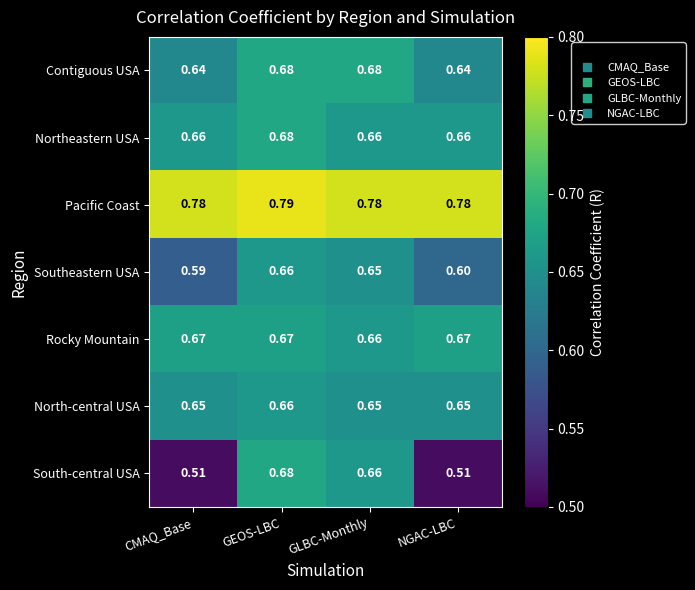

Which series has the widest spread of values?

South-central USA